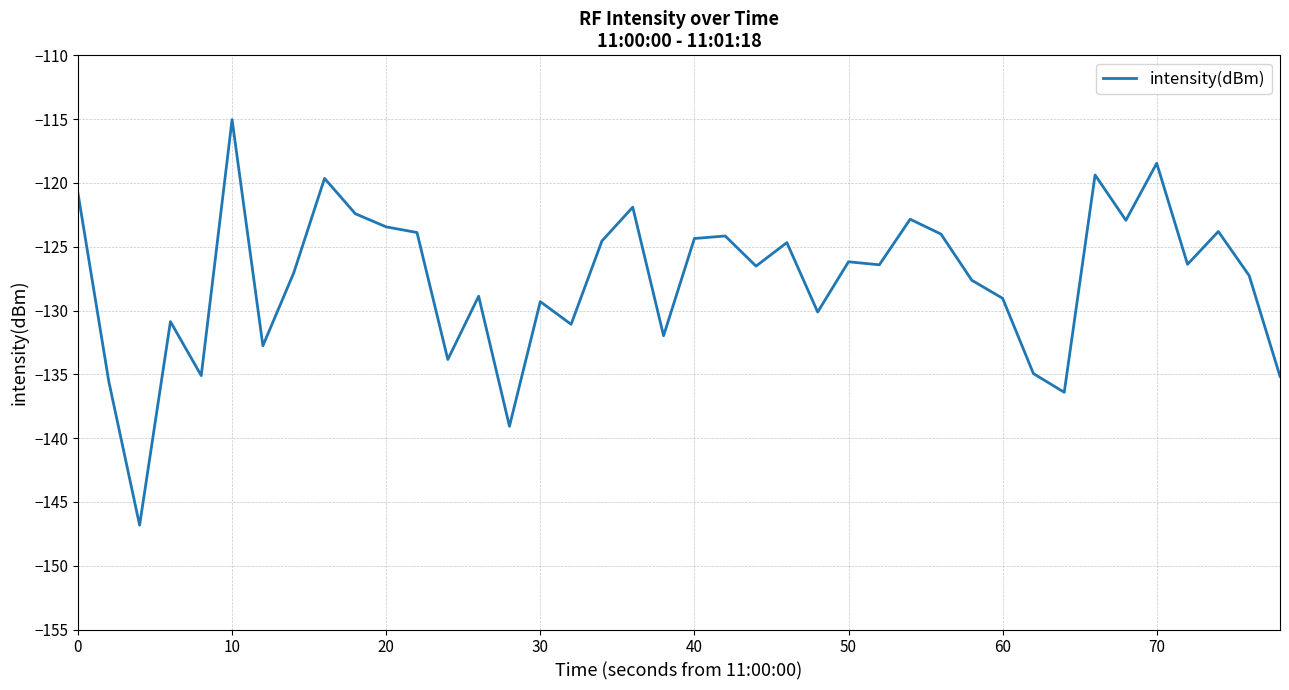

What is the maximum value shown in the chart?

-115.0